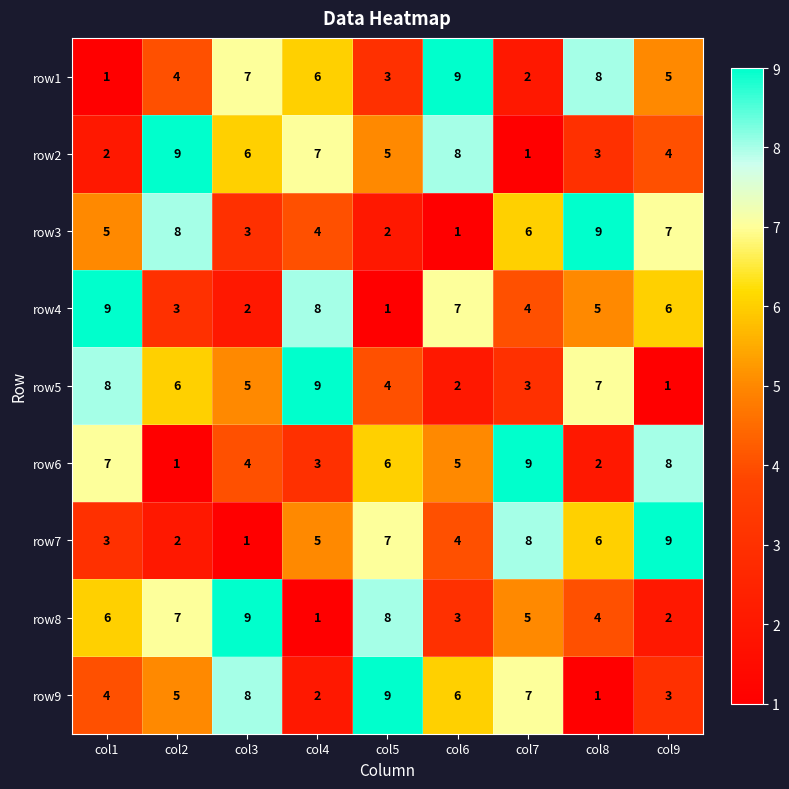

What is the total value across all series at col8?

45